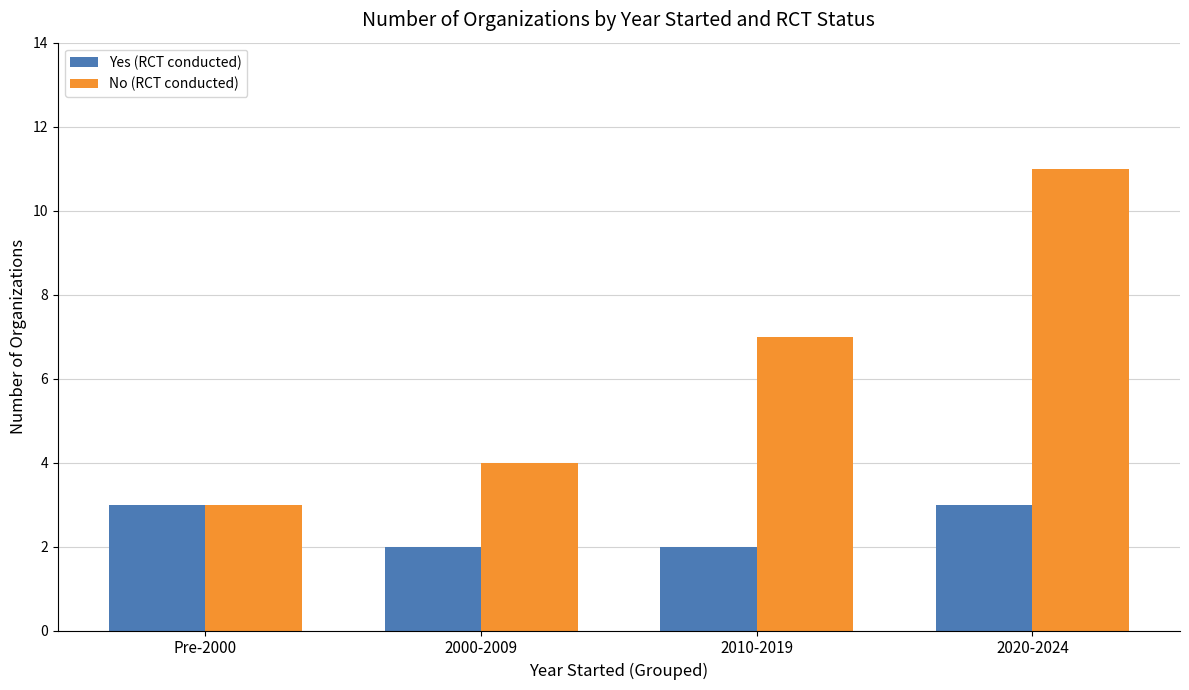

Between 2000-2009 and 2010-2019, which series saw the biggest shift?

No (RCT conducted)